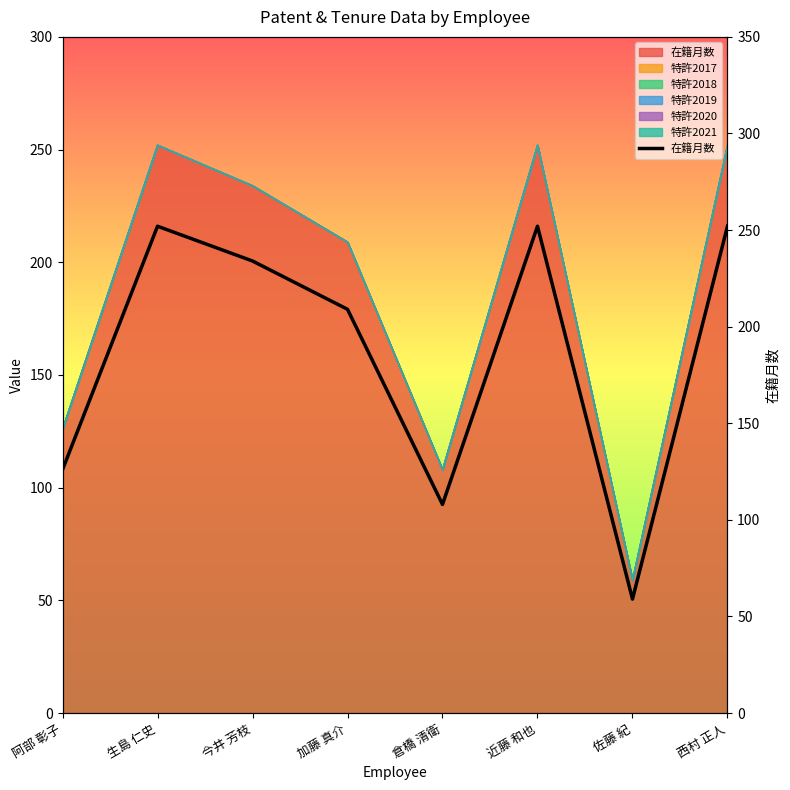

Read the value at 今井 芳枝, to the nearest 10.

230